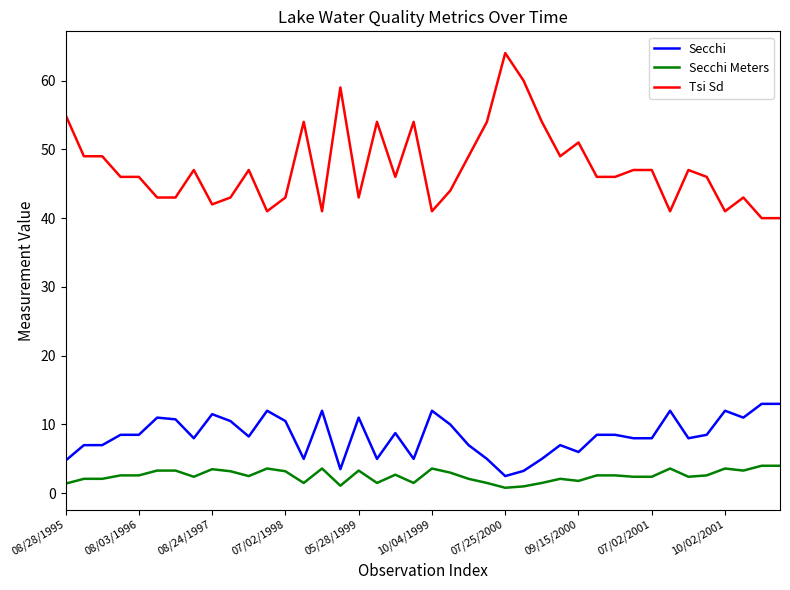

Which series has the widest spread of values?

Tsi Sd